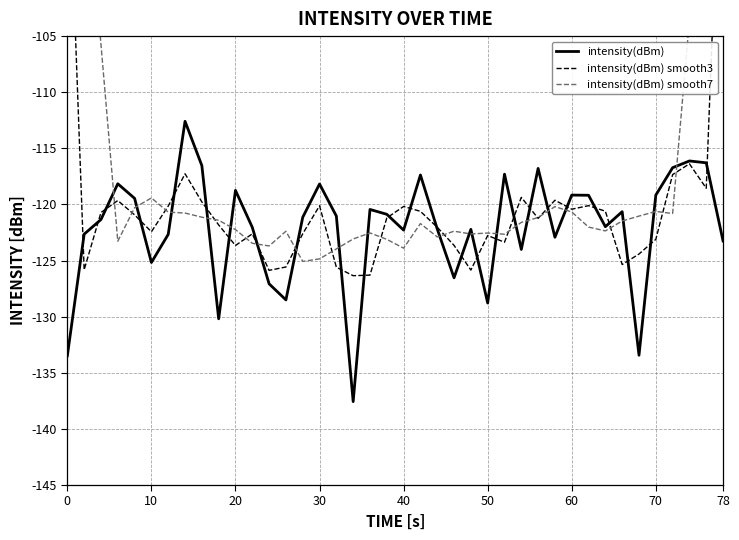

What is the greatest value displayed?

-67.5